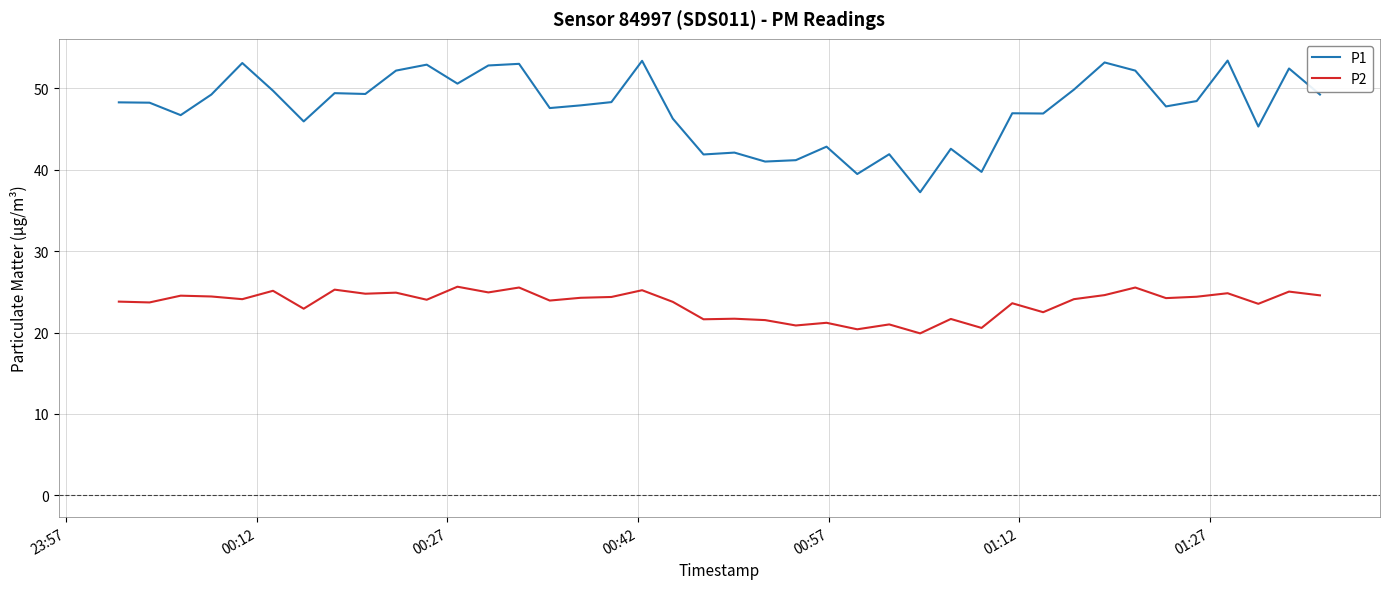

Which series has the largest range (max minus min)?

P1